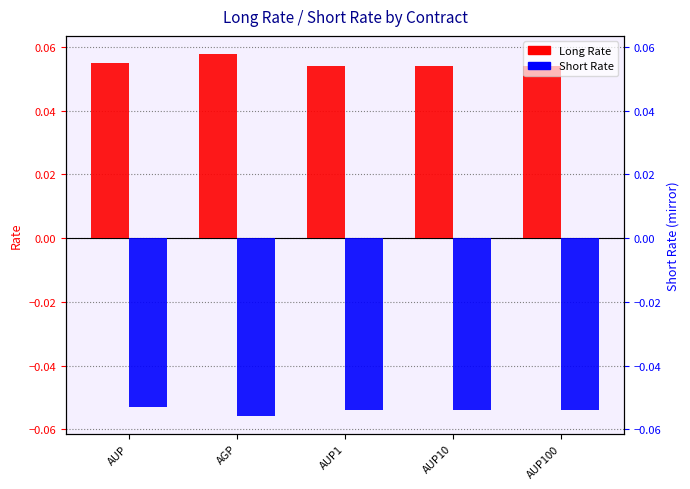

Read the Short Rate value at AUP10.

-0.1